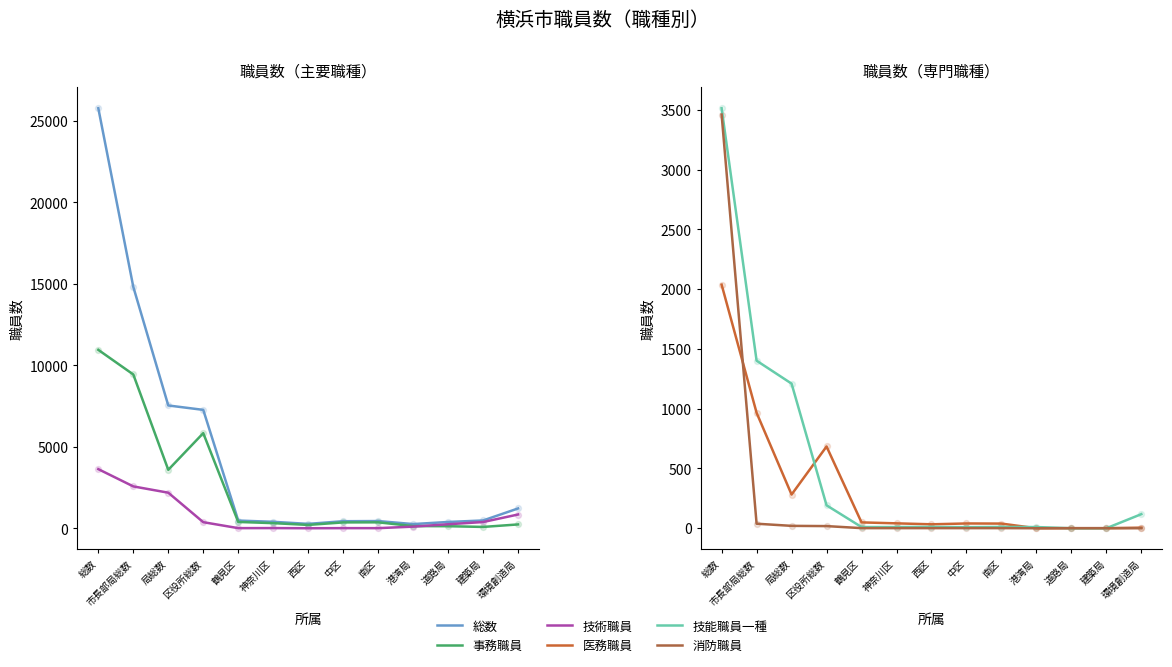

Which series has the widest spread of Y values?

総数